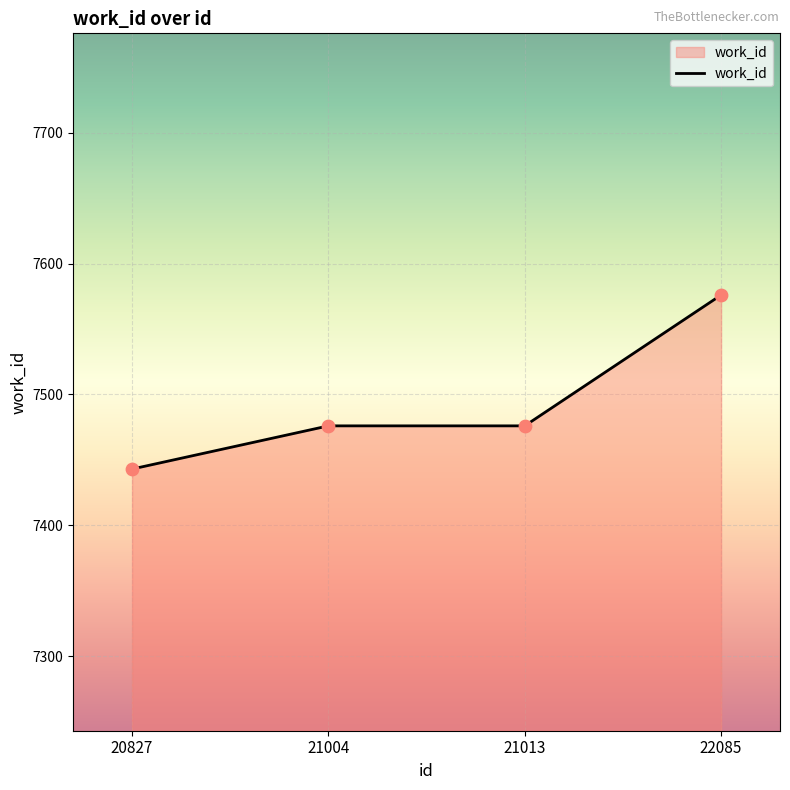

What is the ratio of the value at 20827 to the value at 22085?

1.0